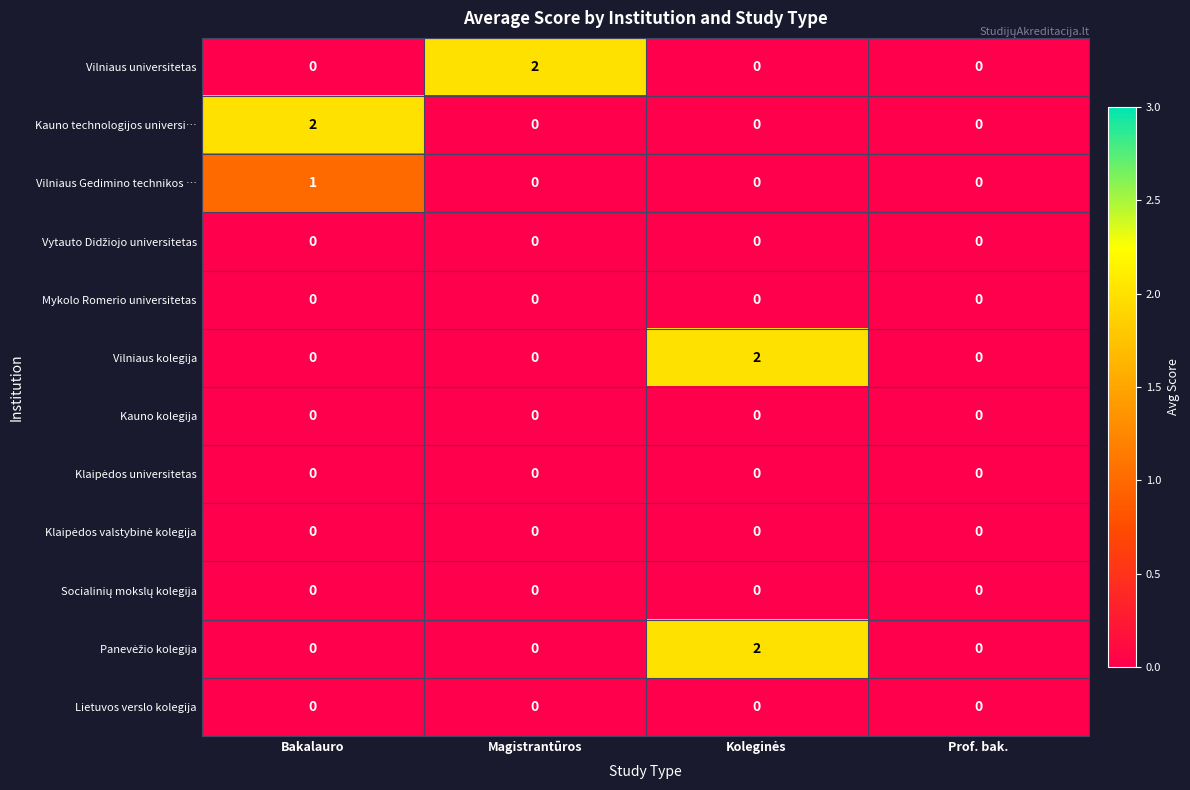

At how many categories does at least one series exceed 1?

3